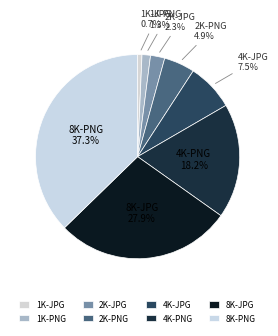

To the nearest percent, what percentage of the pie is 2K-JPG?

2%